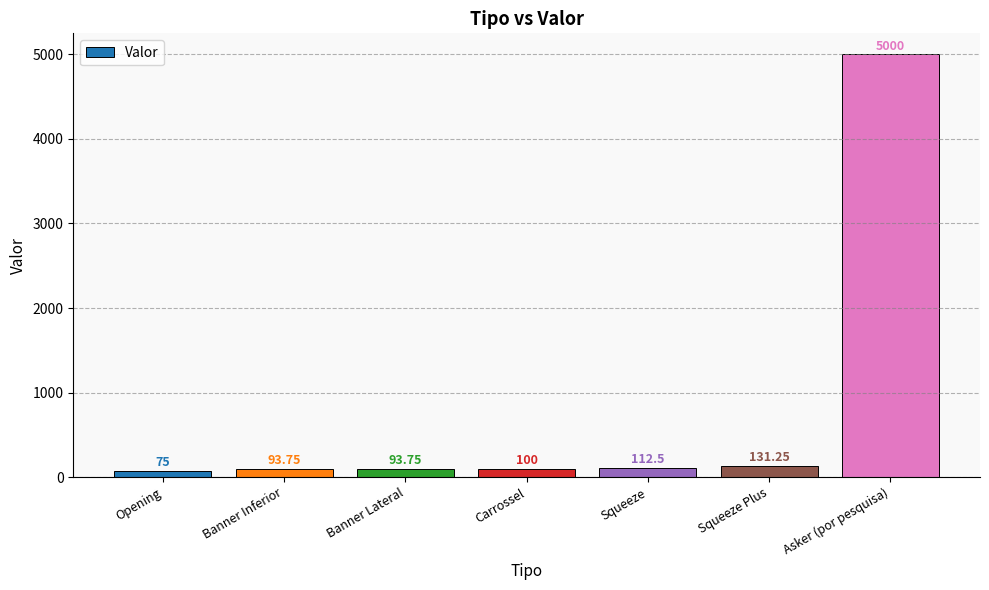

What is the label of the 7th bar from the right?

Opening